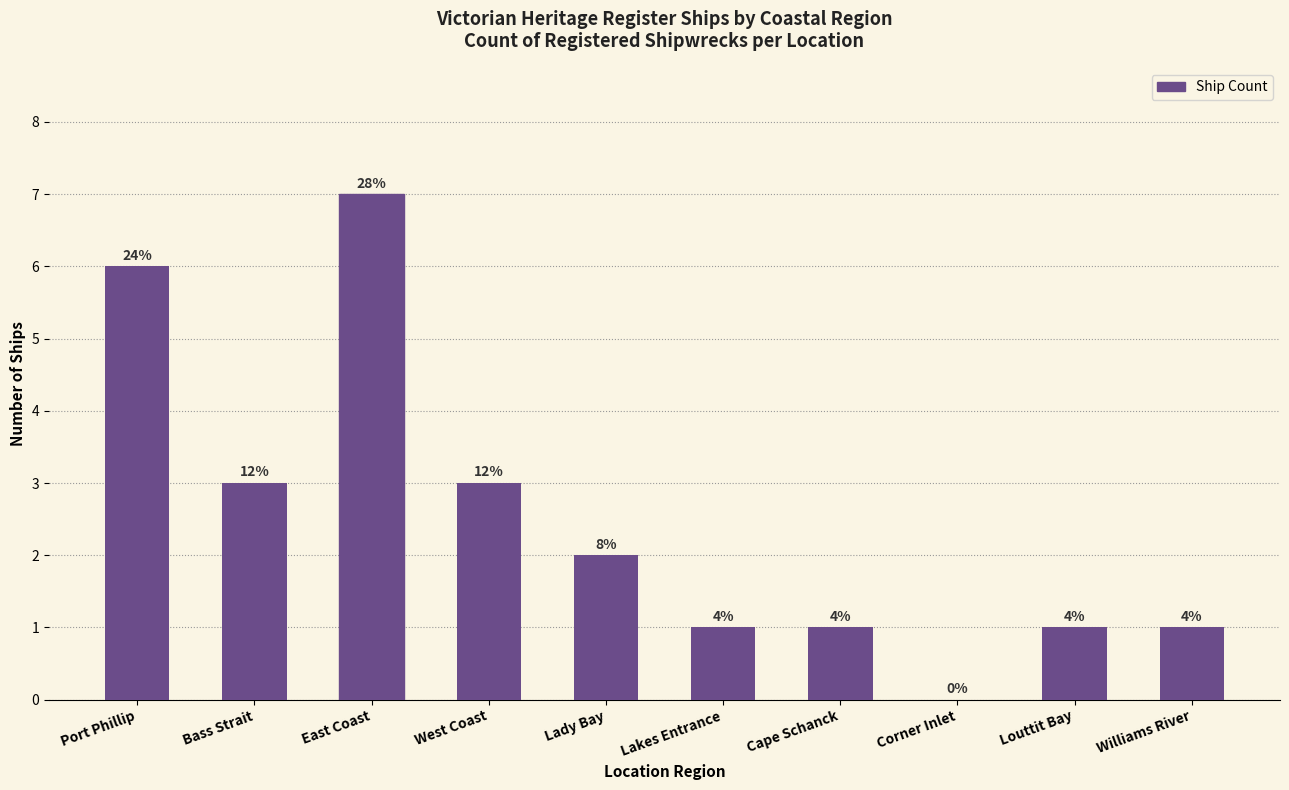

Rank the categories by value from lowest to highest.

Corner Inlet, Lakes Entrance, Cape Schanck, Louttit Bay, Williams River, Lady Bay, Bass Strait, West Coast, Port Phillip, East Coast